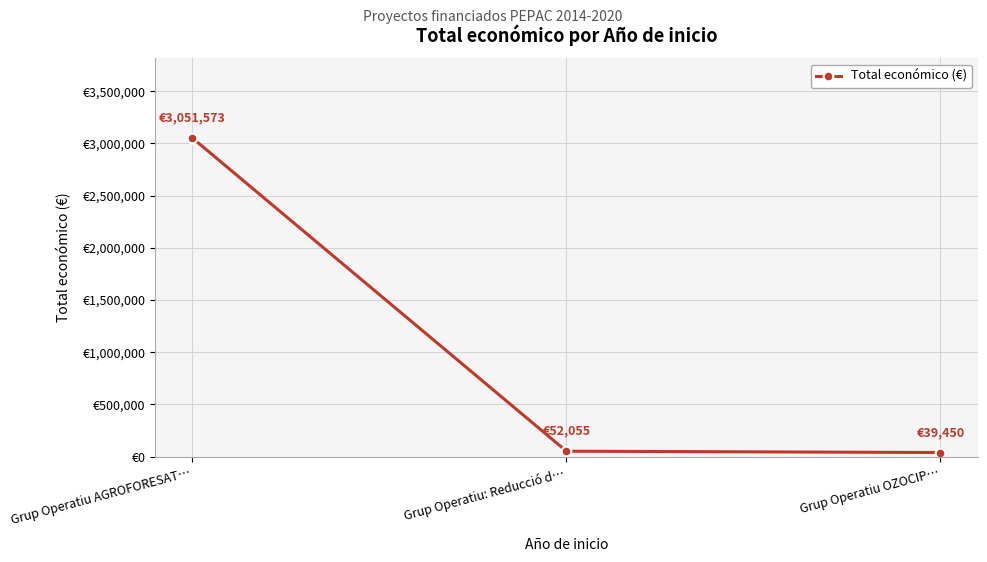

At which category does the chart reach its minimum across all series?

Grup Operatiu OZOCIP…